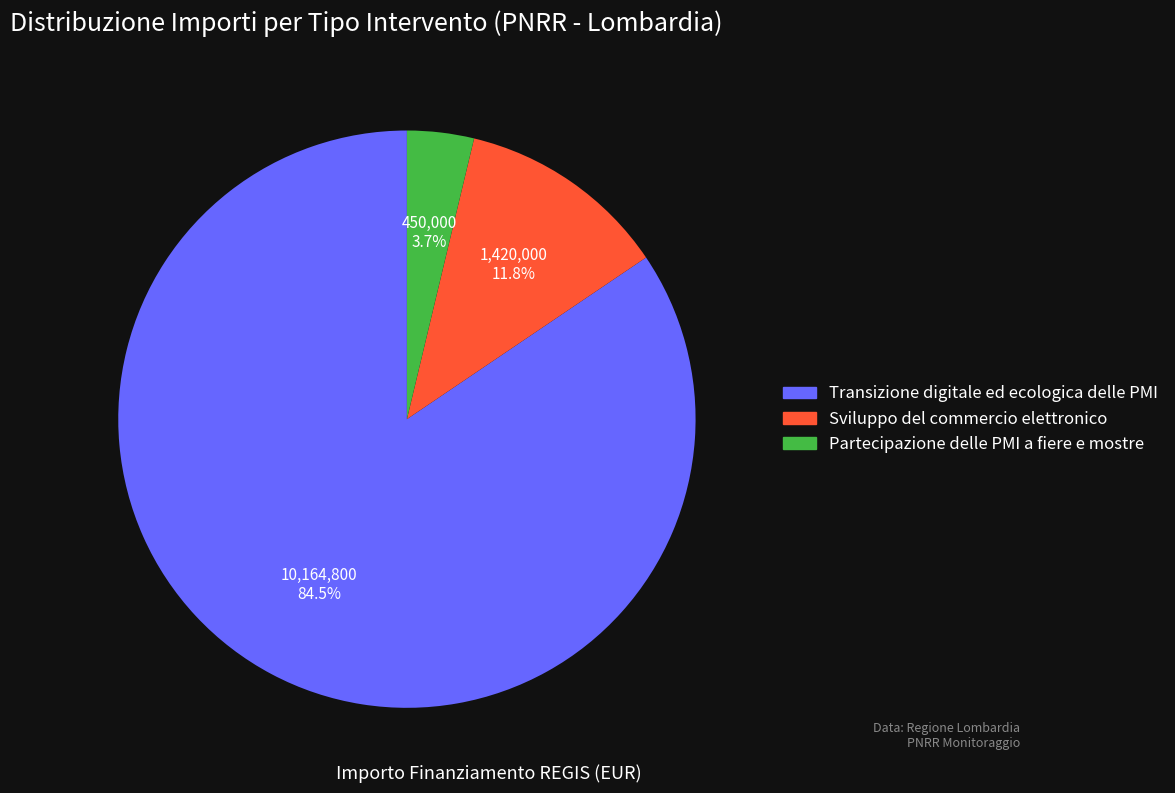

Count the number of slices in the pie.

3